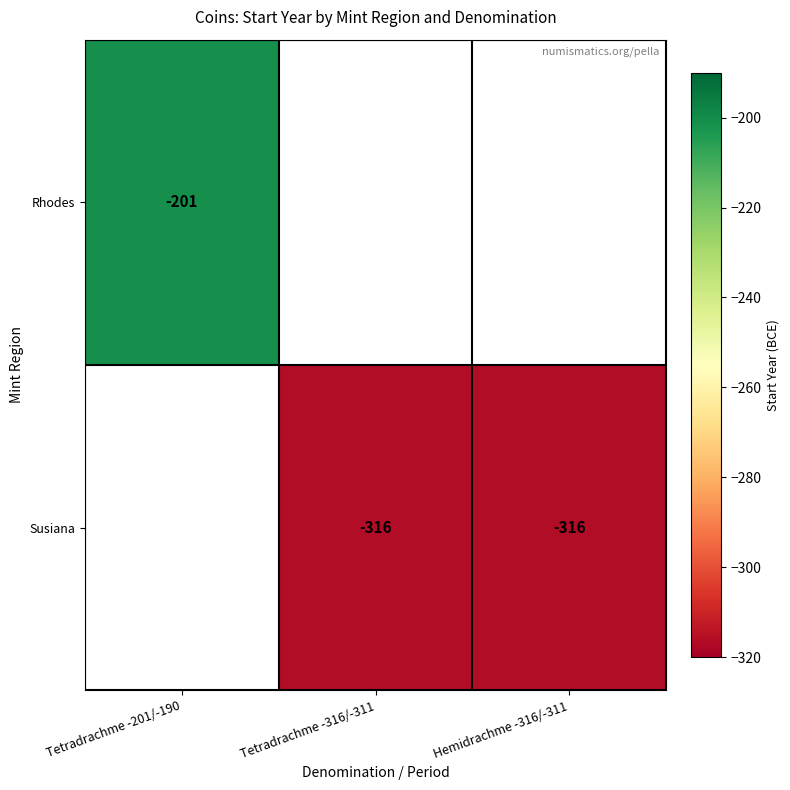

The value of Rhodes at Tetradrachme -201/-190 is -201. True or false?

True